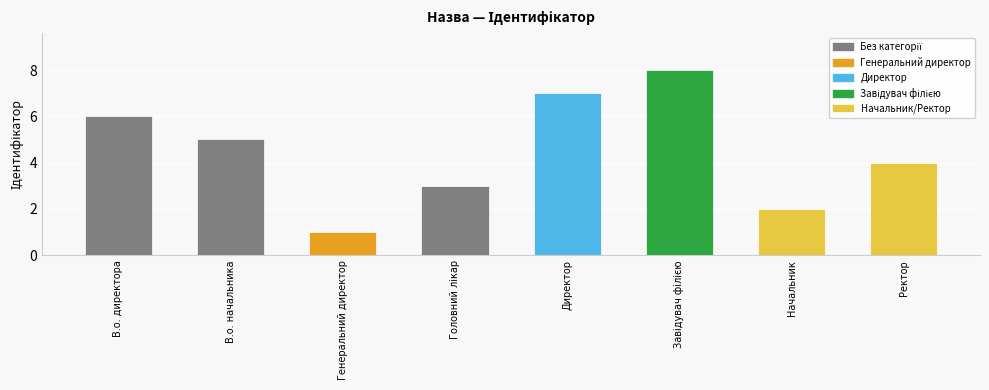

What is the difference between the maximum and minimum values?

7